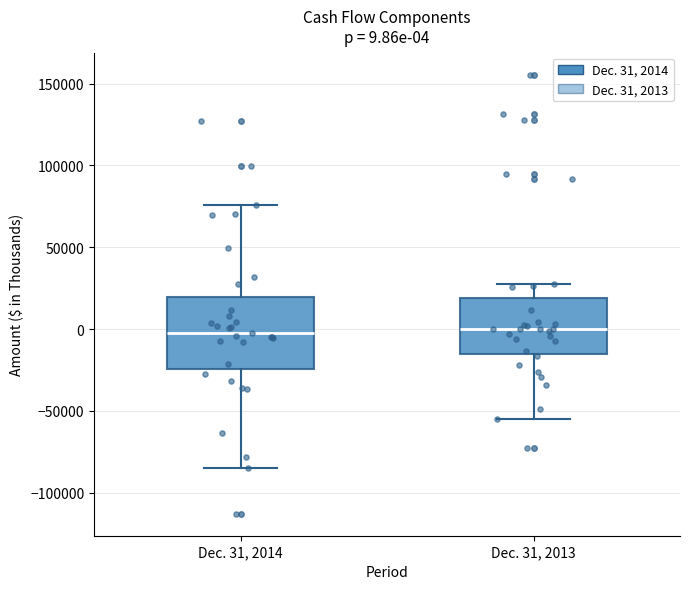

Which box is the tallest, from its lower edge to its upper edge?

Dec. 31, 2014